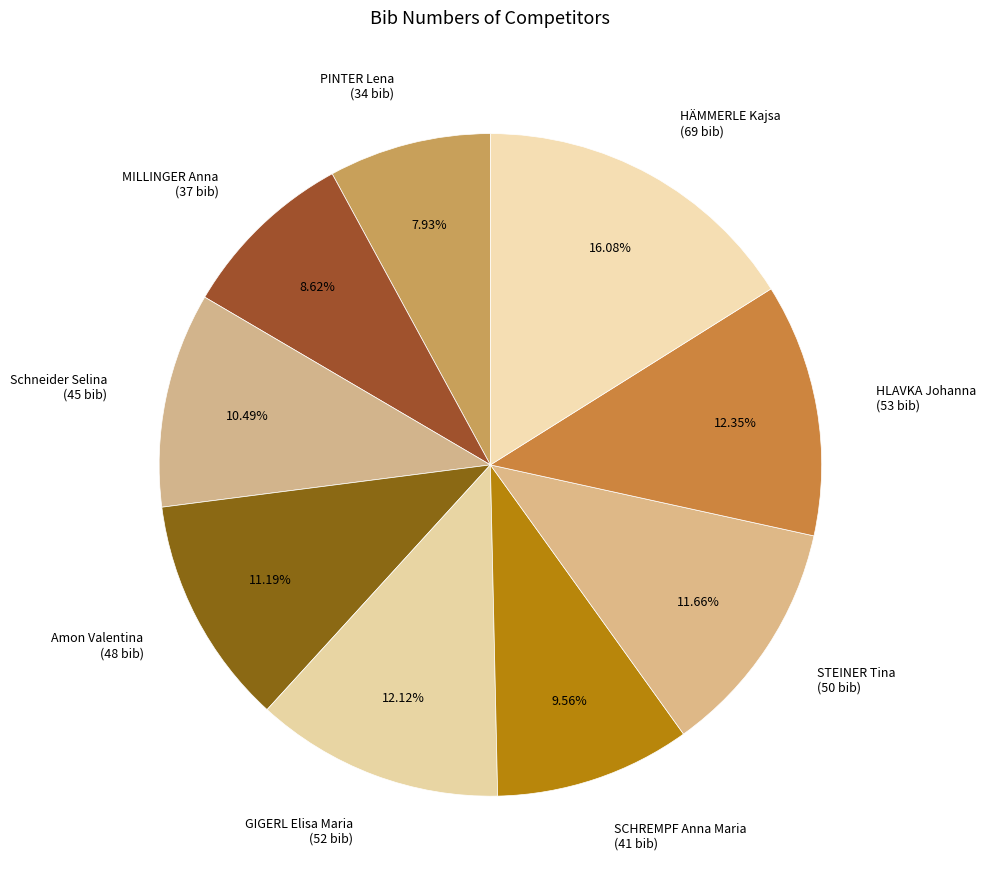

What is the ratio of the value at MILLINGER Anna to the value at HÄMMERLE Kajsa?

0.5